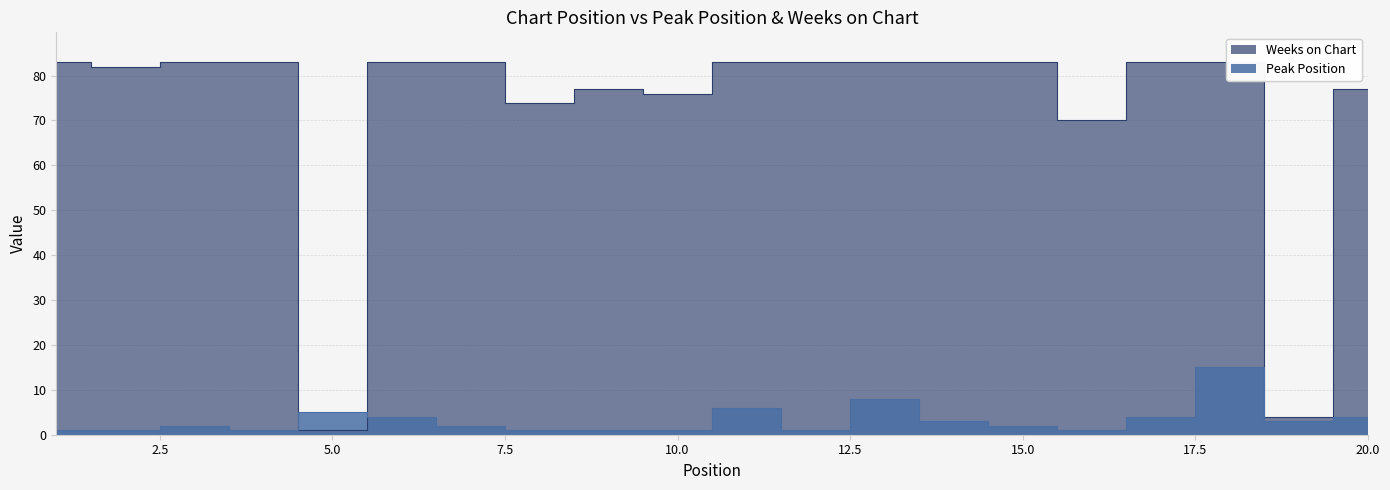

What is the sum of the Peak Position values at 2 and 1?

2